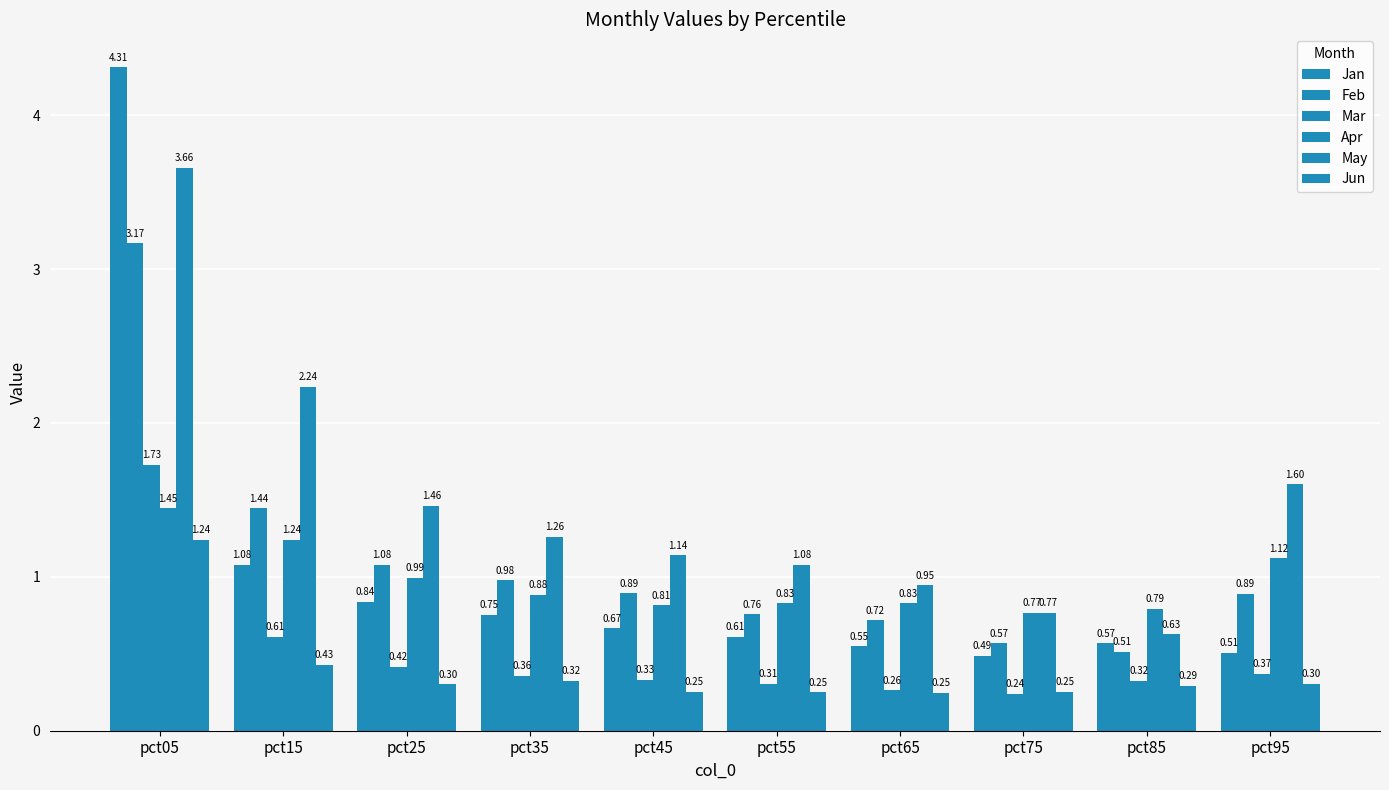

Is the value of Jan at pct95 greater than the value of Mar at pct65?

Yes